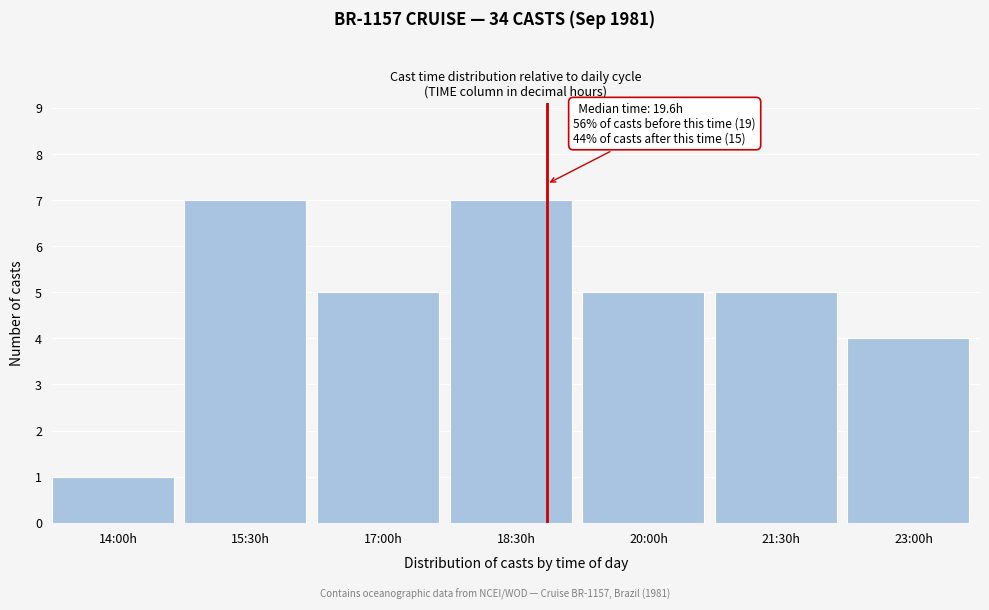

Reading left to right, list all the values displayed in this chart.

14:00h=1	15:30h=7	17:00h=5	18:30h=7	20:00h=5	21:30h=5	23:00h=4